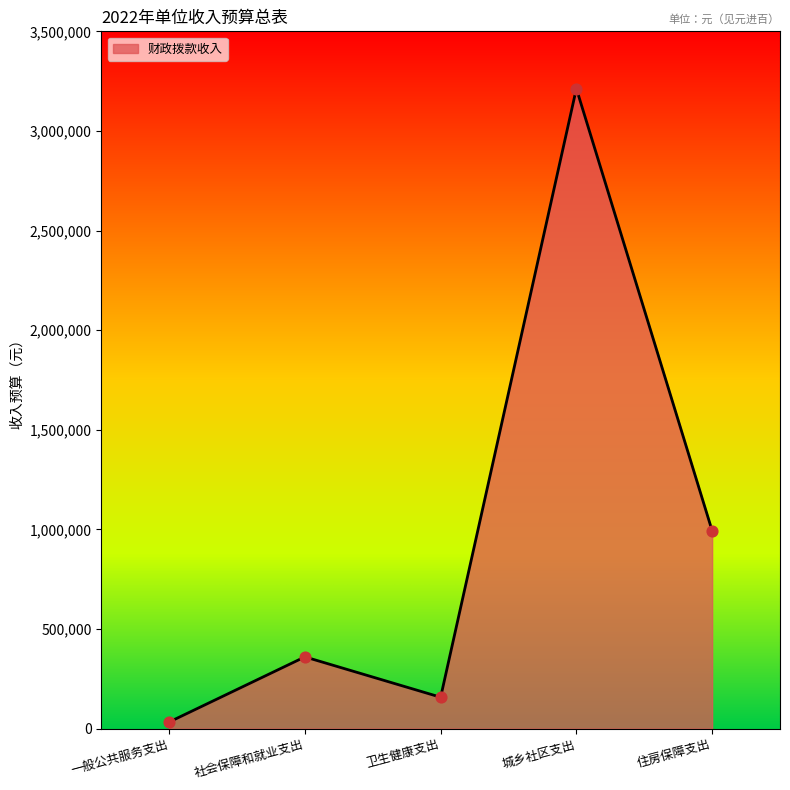

What is the ratio of the value at 住房保障支出 to the value at 城乡社区支出?

0.3